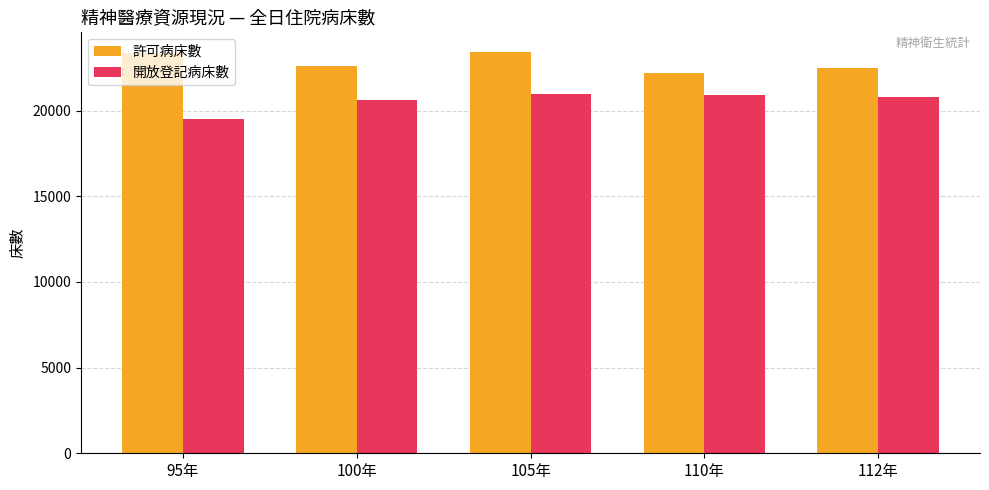

List the series in order of their peak value, highest first.

許可病床數, 開放登記病床數